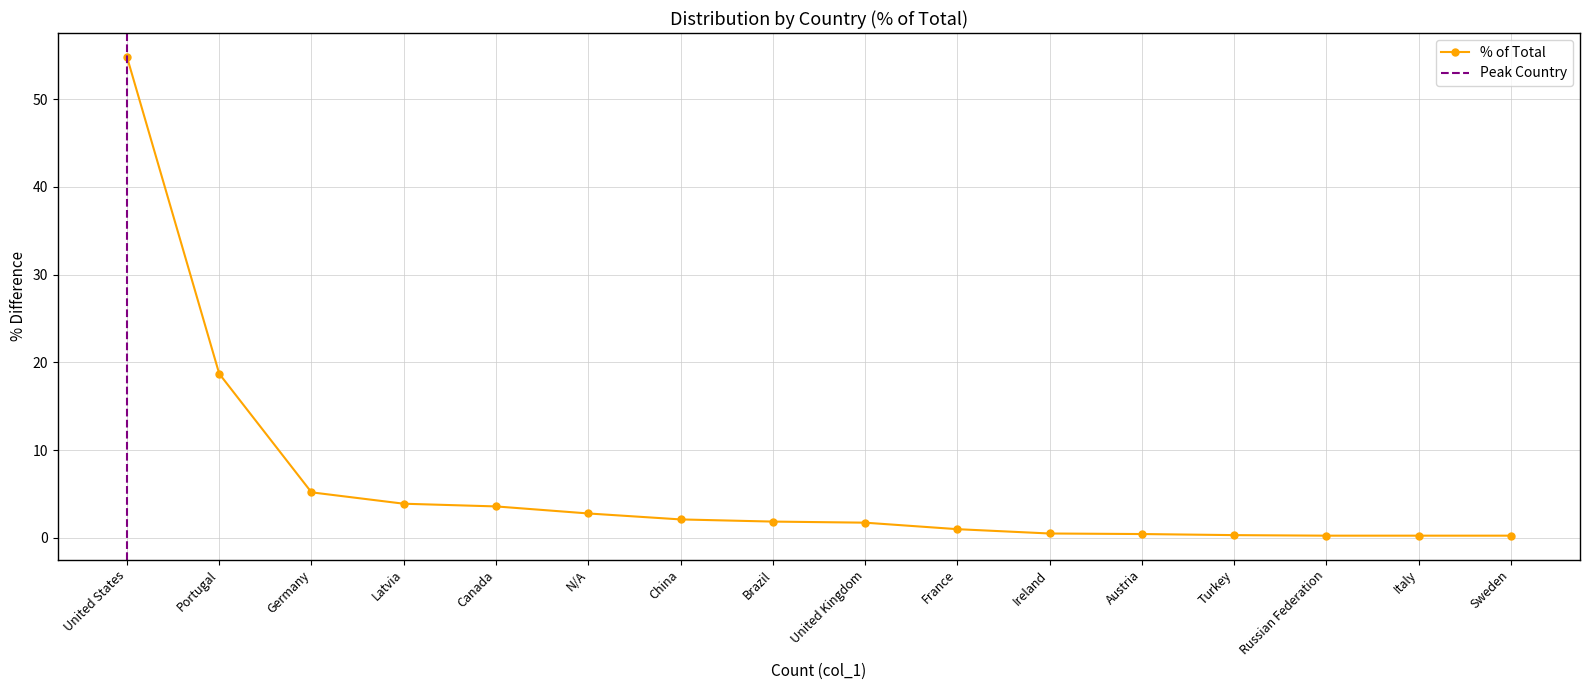

Does the chart have visible grid lines?

Yes